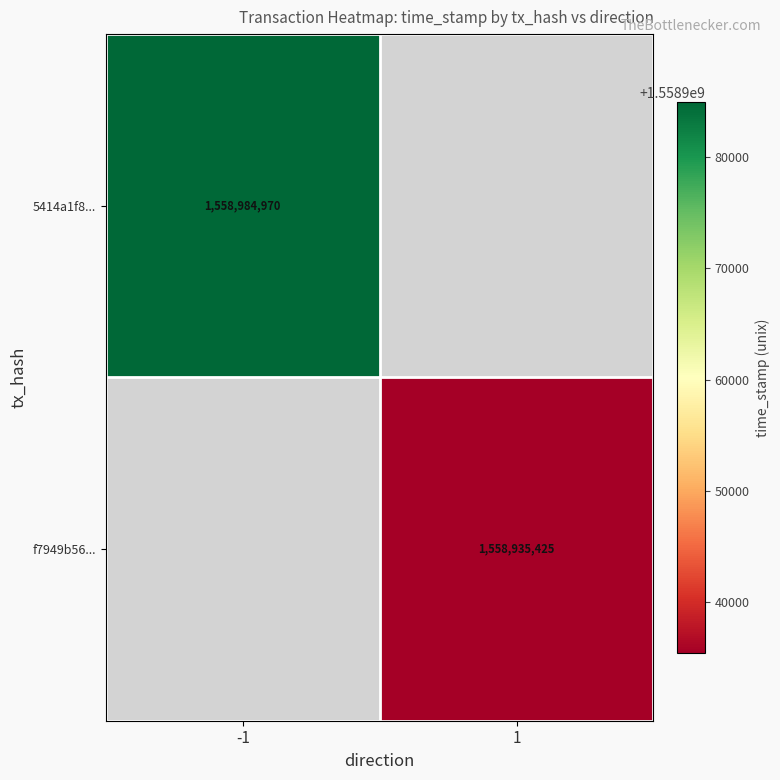

The f7949b56... series shows 1558935425 at 1. True or false?

True